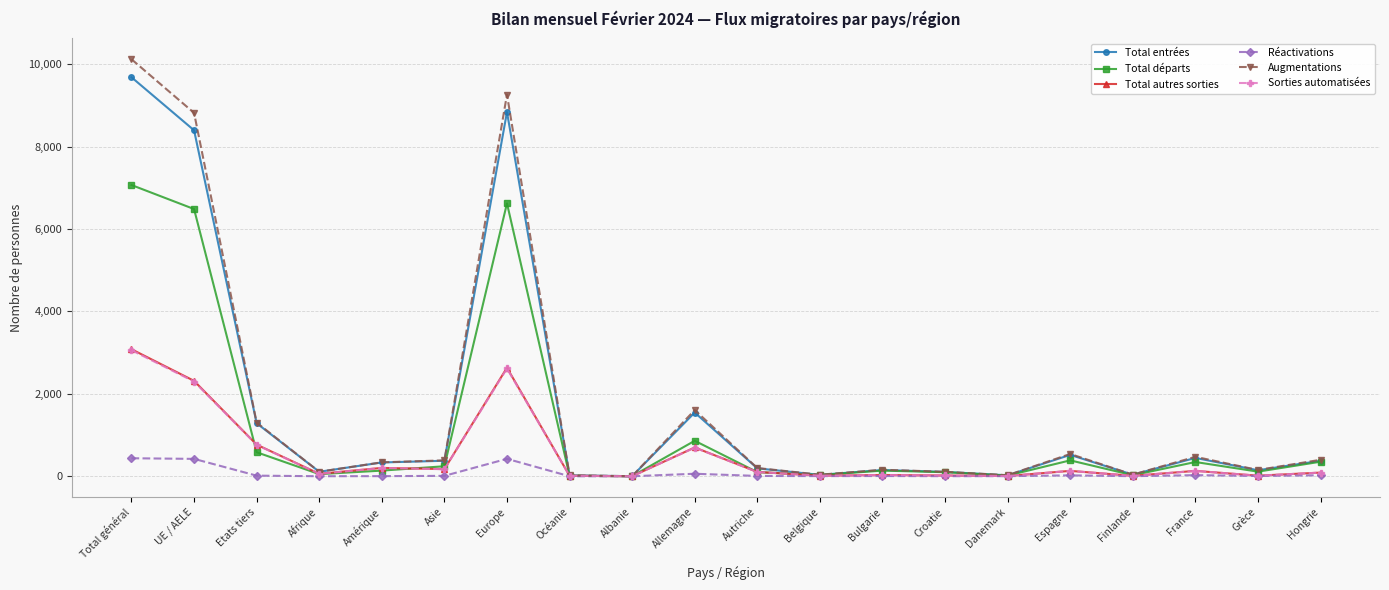

True or false: Sorties automatisées has more than 2 points higher than both neighbors.

True